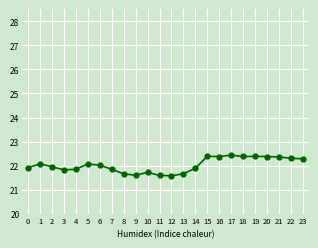

What is the difference between the second highest and second lowest values?

0.8